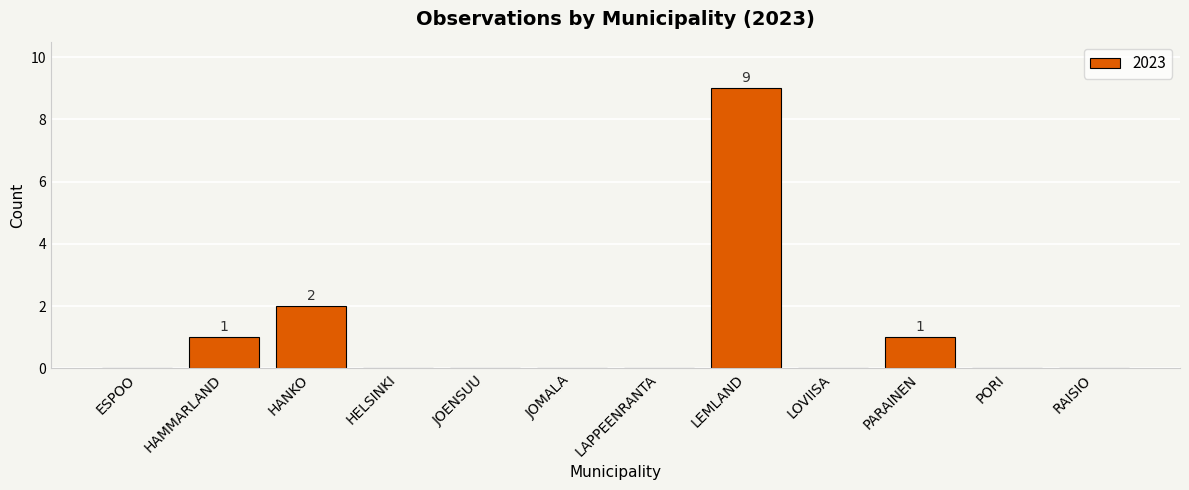

Reading right to left, extract all data points from this chart.

RAISIO=0	PORI=0	PARAINEN=1	LOVIISA=0	LEMLAND=9	LAPPEENRANTA=0	JOMALA=0	JOENSUU=0	HELSINKI=0	HANKO=2	HAMMARLAND=1	ESPOO=0